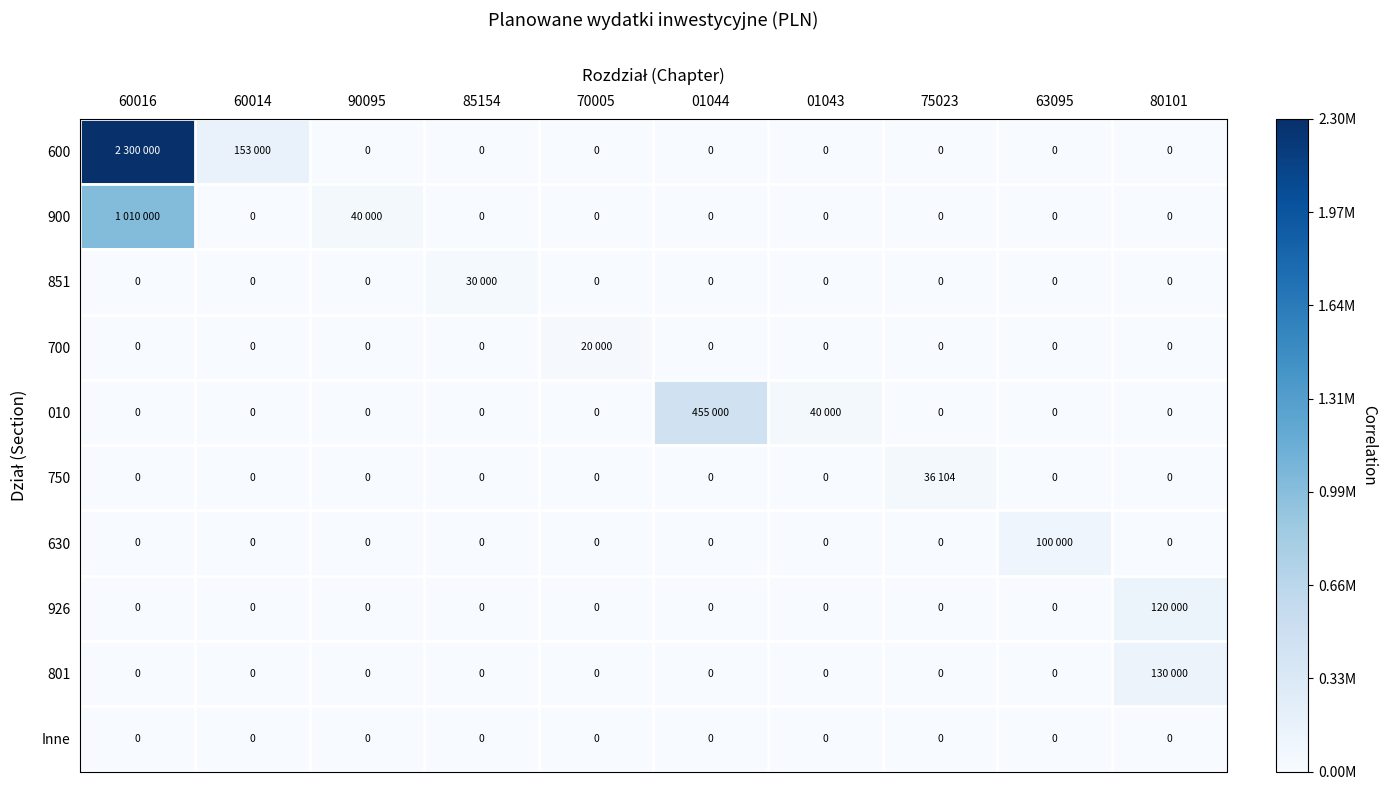

At which label is Inne closest to 0?

60016